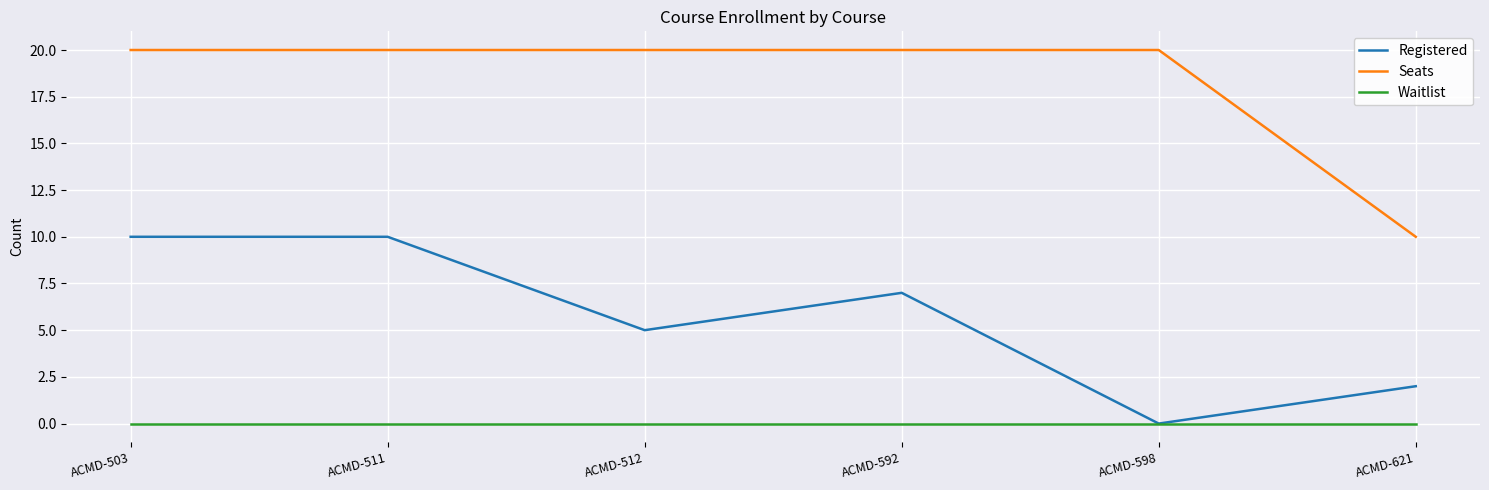

True or false: Waitlist and Seats cross at least once.

False